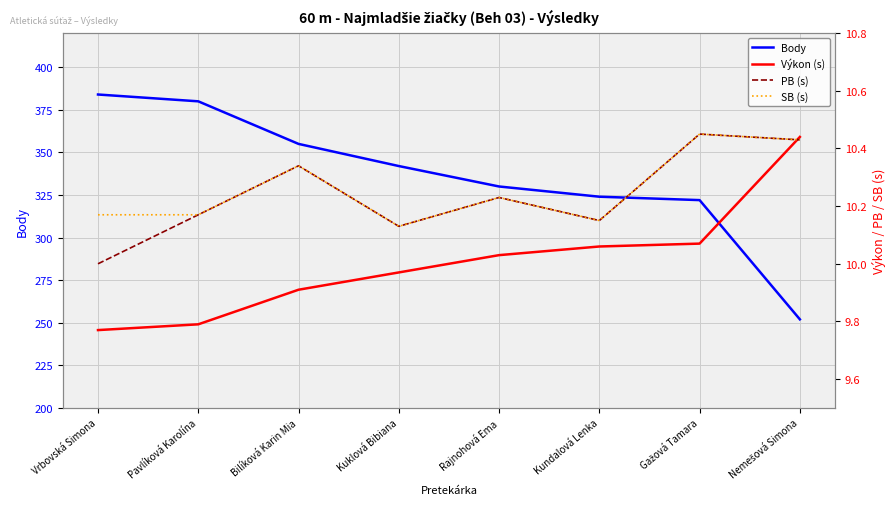

What is the difference between the highest and lowest values at Vrbovská Simona?

374.2